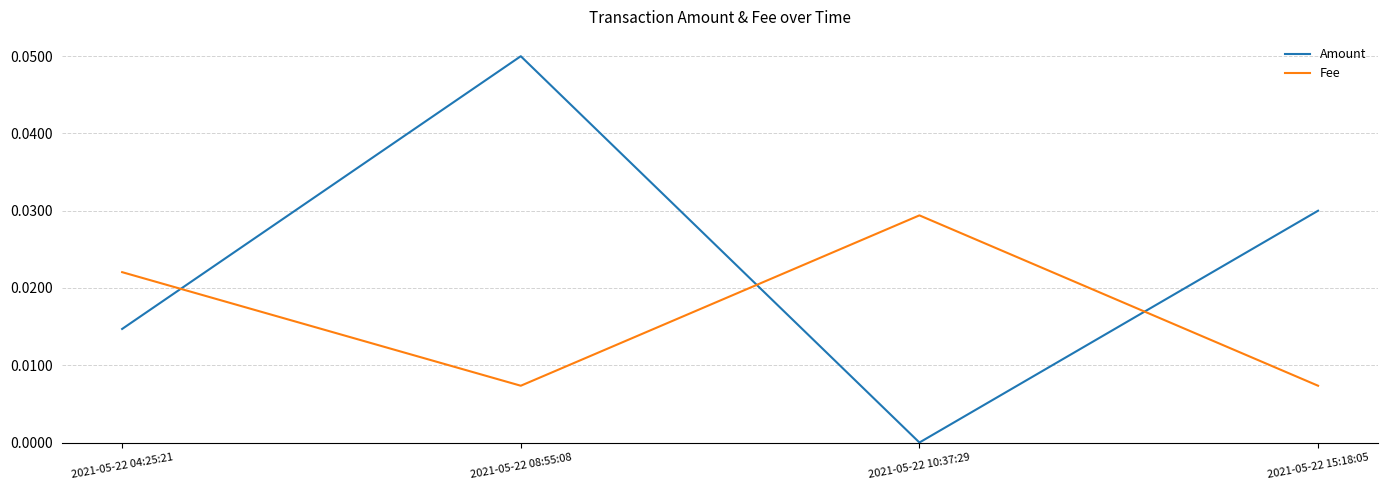

Rank the series by their average value, from lowest to highest.

Fee, Amount